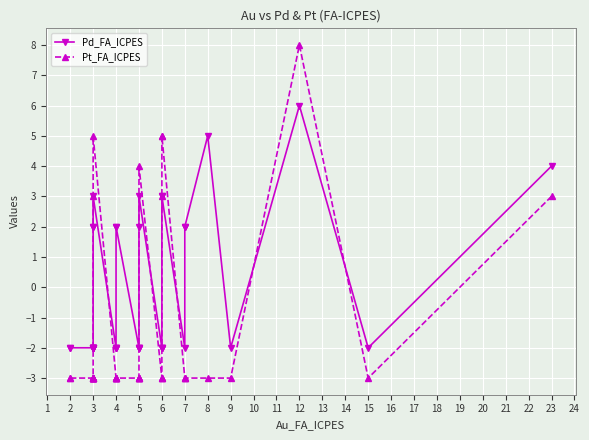

The value of Pt_FA_ICPES at 6 is 5. True or false?

True